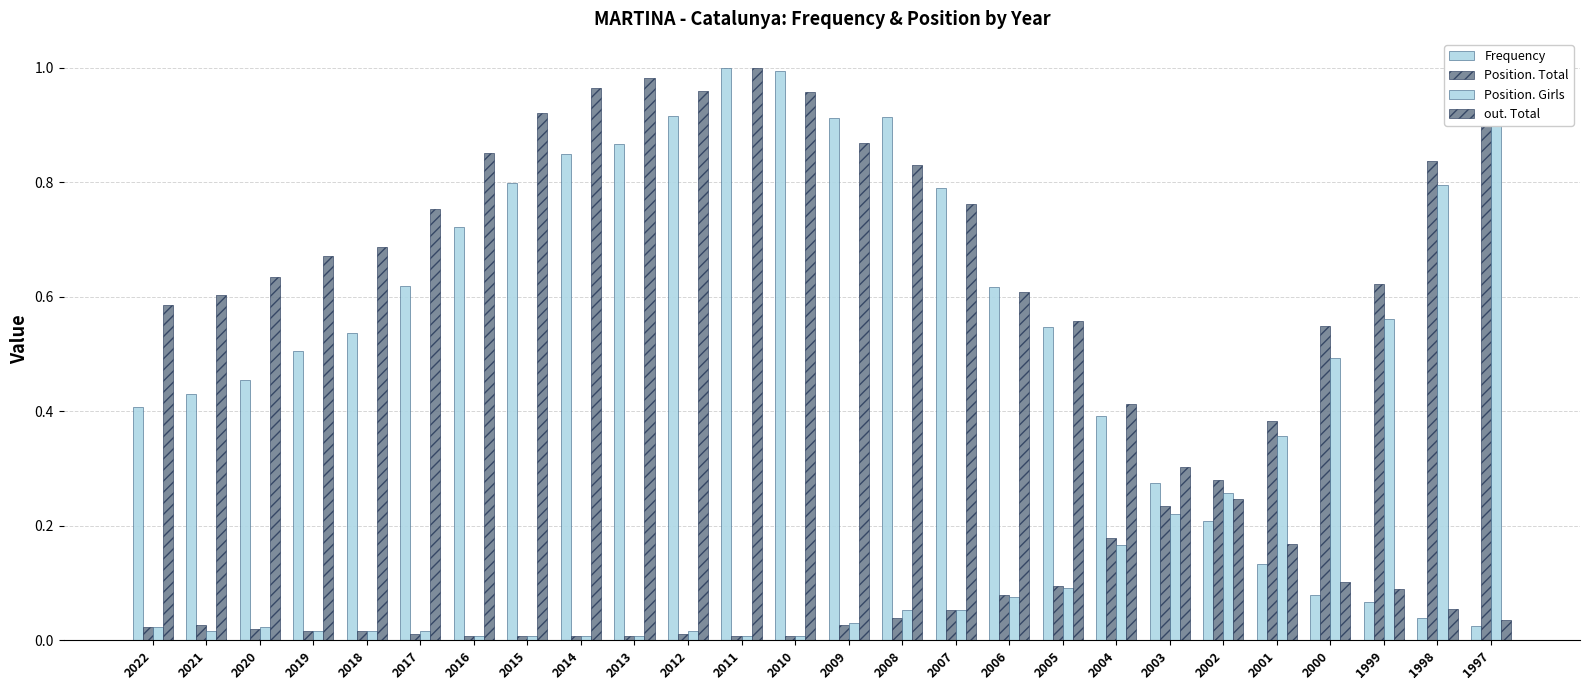

Reading left to right, list all the values displayed in this chart.

Frequency: 2022=0.4	2021=0.4	2020=0.5	2019=0.5	2018=0.5	2017=0.6	2016=0.7	2015=0.8	2014=0.8	2013=0.9	2012=0.9	2011=1.0	2010=1.0	2009=0.9	2008=0.9	2007=0.8	2006=0.6	2005=0.5	2004=0.4	2003=0.3	2002=0.2	2001=0.1	2000=0.1	1999=0.1	1998=0.0	1997=0.0
Position. Total: 2022=0.0	2021=0.0	2020=0.0	2019=0.0	2018=0.0	2017=0.0	2016=0.0	2015=0.0	2014=0.0	2013=0.0	2012=0.0	2011=0.0	2010=0.0	2009=0.0	2008=0.0	2007=0.1	2006=0.1	2005=0.1	2004=0.2	2003=0.2	2002=0.3	2001=0.4	2000=0.5	1999=0.6	1998=0.8	1997=1.0
Position. Girls: 2022=0.0	2021=0.0	2020=0.0	2019=0.0	2018=0.0	2017=0.0	2016=0.0	2015=0.0	2014=0.0	2013=0.0	2012=0.0	2011=0.0	2010=0.0	2009=0.0	2008=0.1	2007=0.1	2006=0.1	2005=0.1	2004=0.2	2003=0.2	2002=0.3	2001=0.4	2000=0.5	1999=0.6	1998=0.8	1997=1.0
out. Total: 2022=0.6	2021=0.6	2020=0.6	2019=0.7	2018=0.7	2017=0.8	2016=0.9	2015=0.9	2014=1.0	2013=1.0	2012=1.0	2011=1.0	2010=1.0	2009=0.9	2008=0.8	2007=0.8	2006=0.6	2005=0.6	2004=0.4	2003=0.3	2002=0.2	2001=0.2	2000=0.1	1999=0.1	1998=0.1	1997=0.0